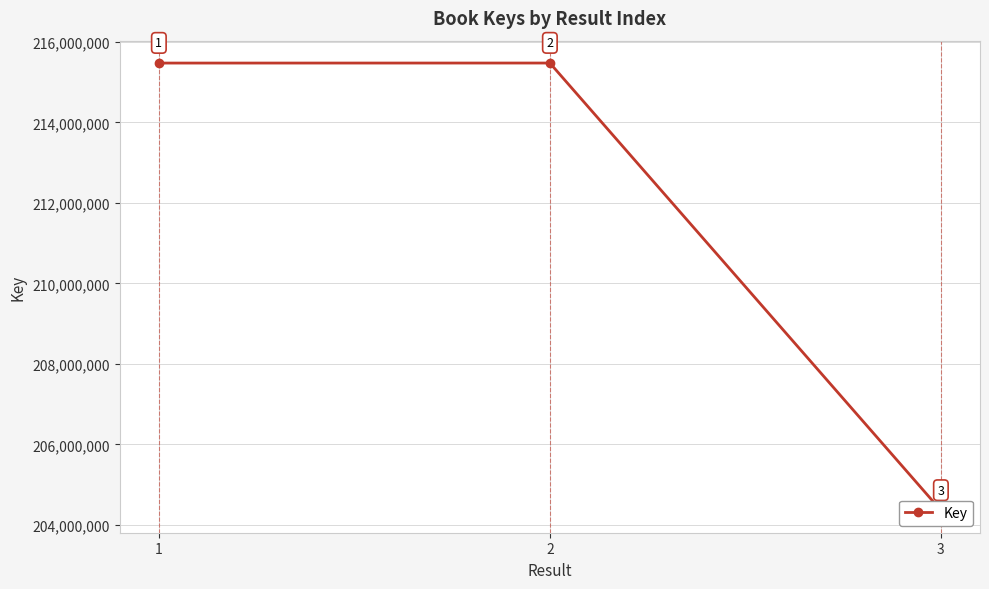

Reading left to right, list all the values displayed in this chart.

1=215474769	2=215475590	3=204360771